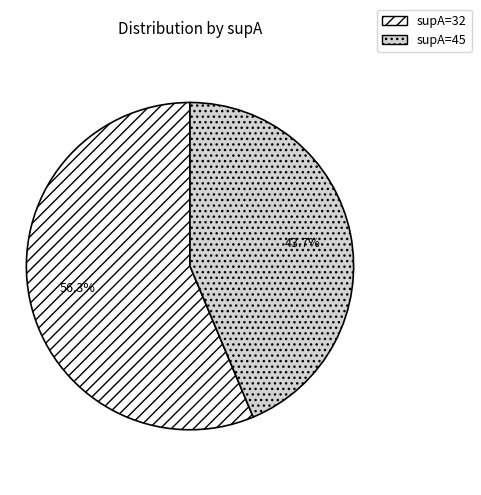

What percentage is the supA=32 slice, to the nearest percent?

56%